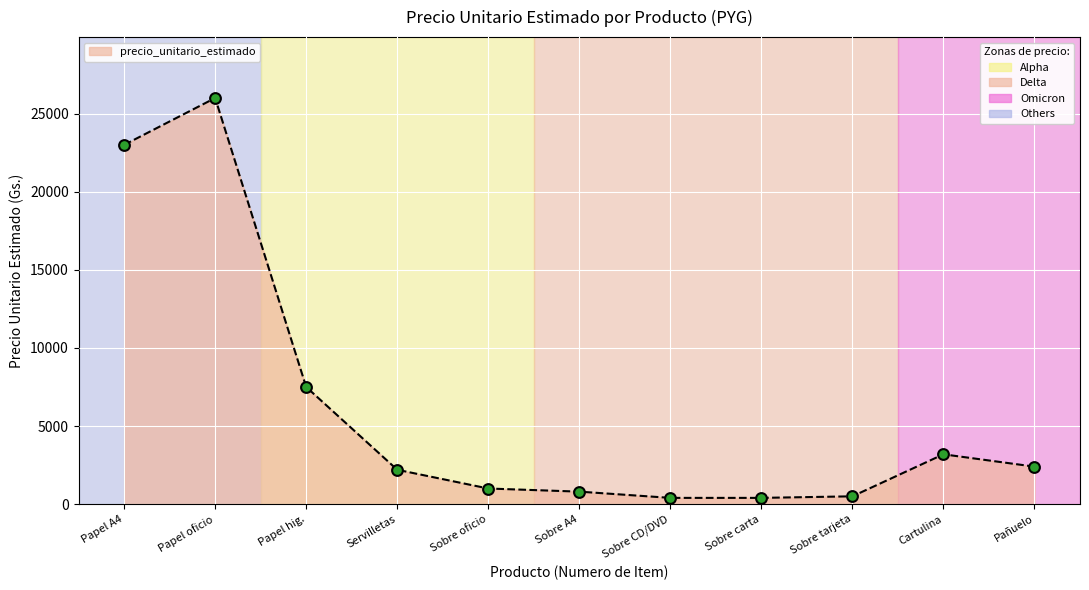

What is the change in value from Servilletas to Sobre oficio?

-1200